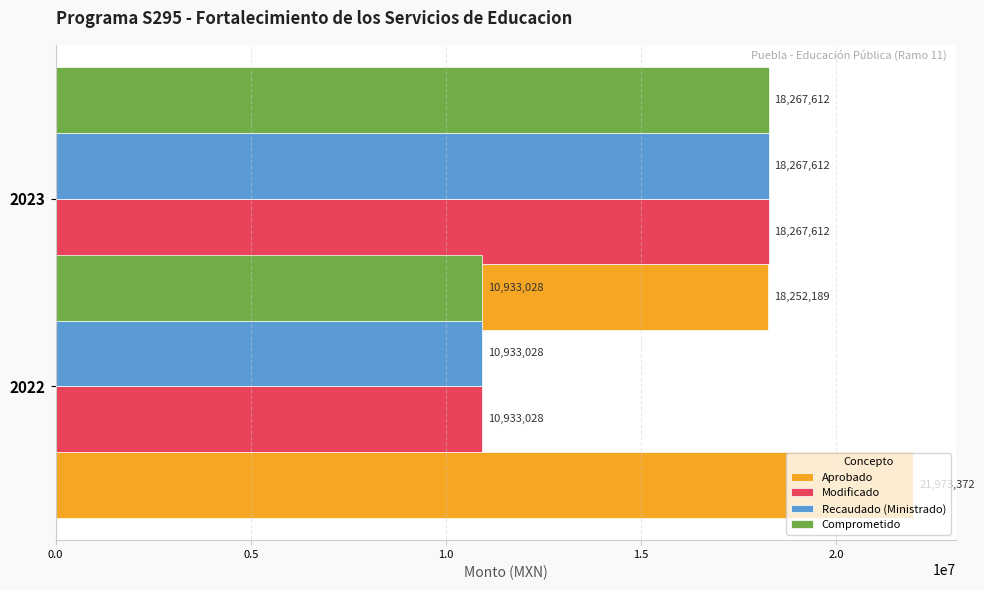

What are all the series names shown in the legend?

Aprobado, Modificado, Recaudado (Ministrado), Comprometido